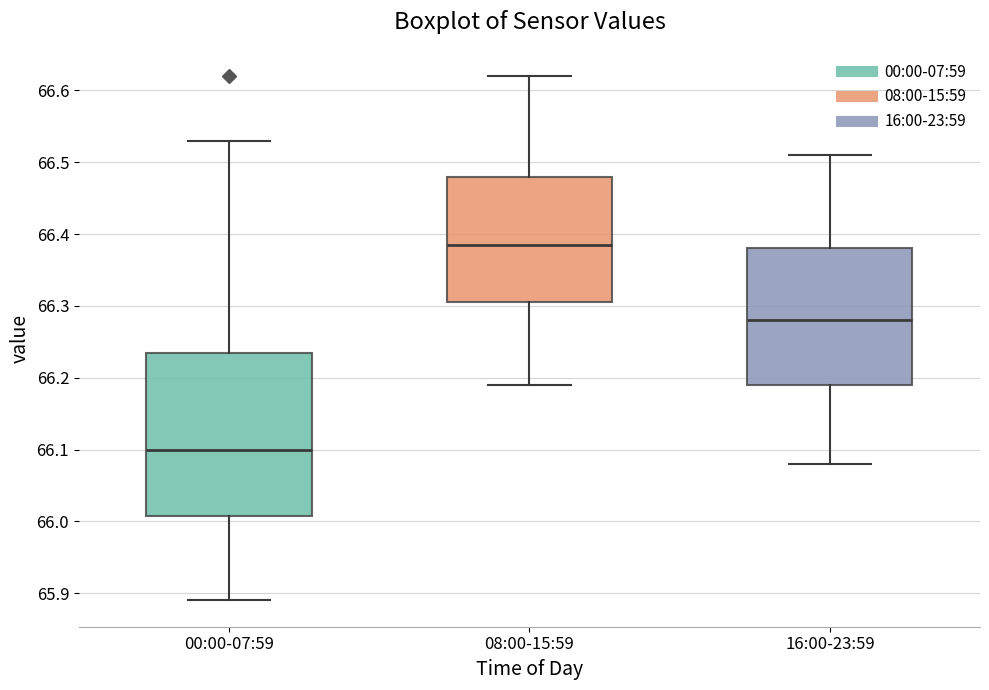

Reading left to right, transcribe this box plot: for each box, give where its median line is, the range the box spans, and where its two whiskers end, as read against the y-axis. The values are not printed on the chart, so give them approximately, as read against the axis.

00:00-07:59: median 66.10, box 66.01 to 66.24, whiskers 65.89 to 66.53
08:00-15:59: median 66.39, box 66.31 to 66.48, whiskers 66.19 to 66.62
16:00-23:59: median 66.28, box 66.19 to 66.38, whiskers 66.08 to 66.51